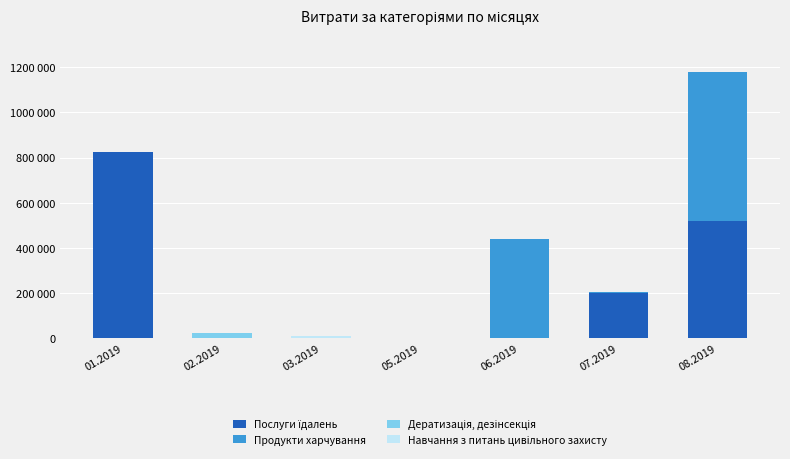

Rank the series at 08.2019 from lowest to highest value.

Дератизація, дезінсекція, Навчання з питань цивiльного захисту, Послуги їдалень, Продукти харчування